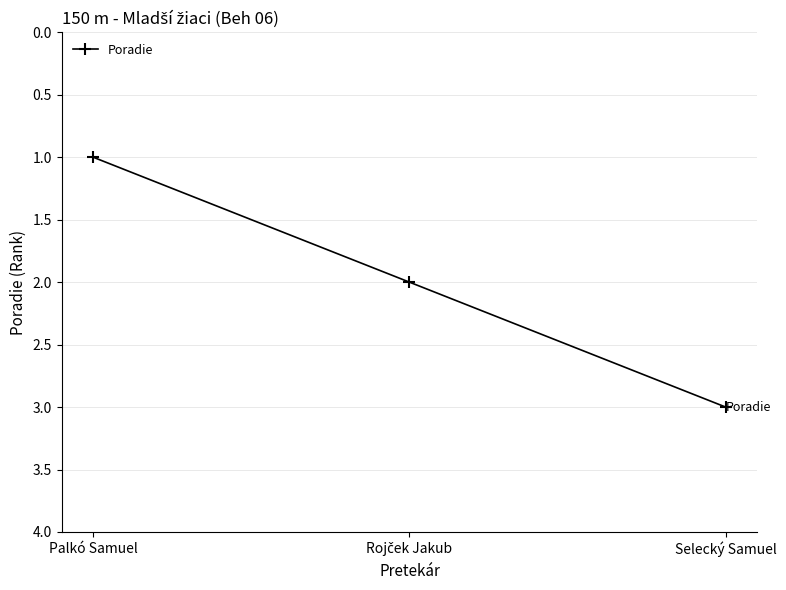

What is the sum of all values?

6